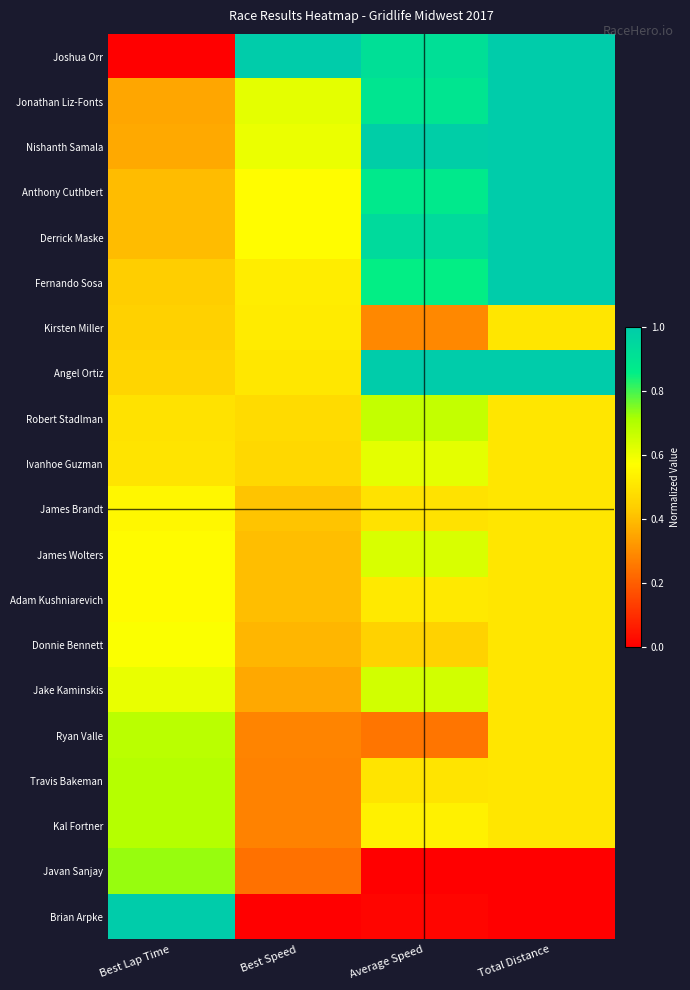

At Total Distance, list the series in order from smallest to largest.

Javan Sanjay, Brian Arpke, Kirsten Miller, Robert Stadlman, Ivanhoe Guzman, James Brandt, James Wolters, Adam Kushniarevich, Donnie Bennett, Jake Kaminskis, Ryan Valle, Travis Bakeman, Kal Fortner, Joshua Orr, Jonathan Liz-Fonts, Nishanth Samala, Anthony Cuthbert, Derrick Maske, Fernando Sosa, Angel Ortiz